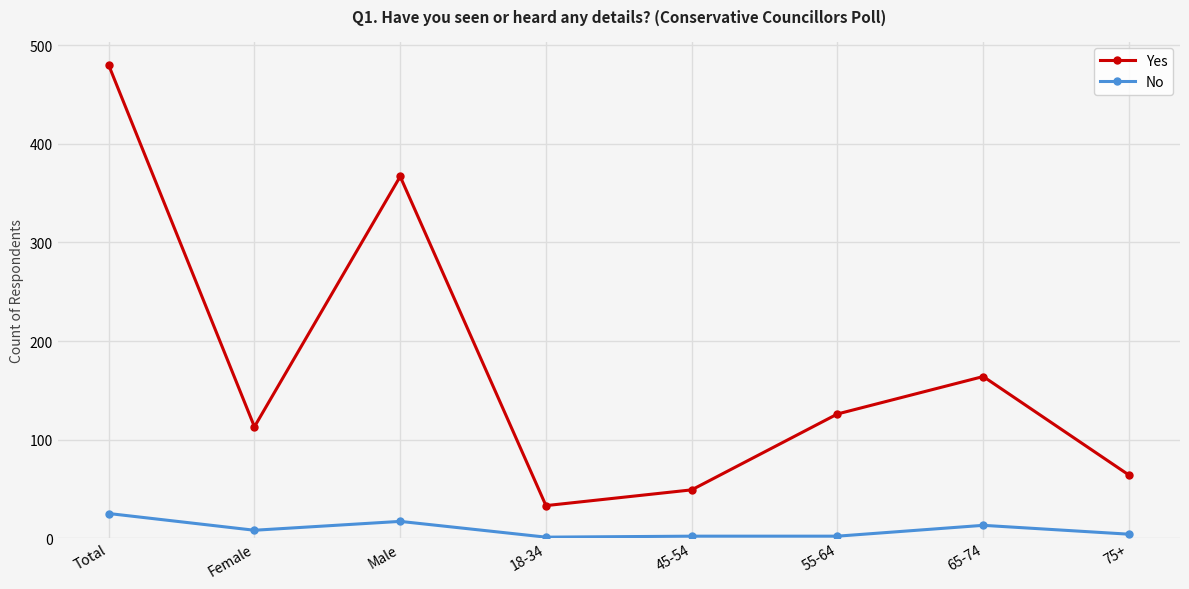

What is the difference between the maximum and second lowest values in the Yes series?

431